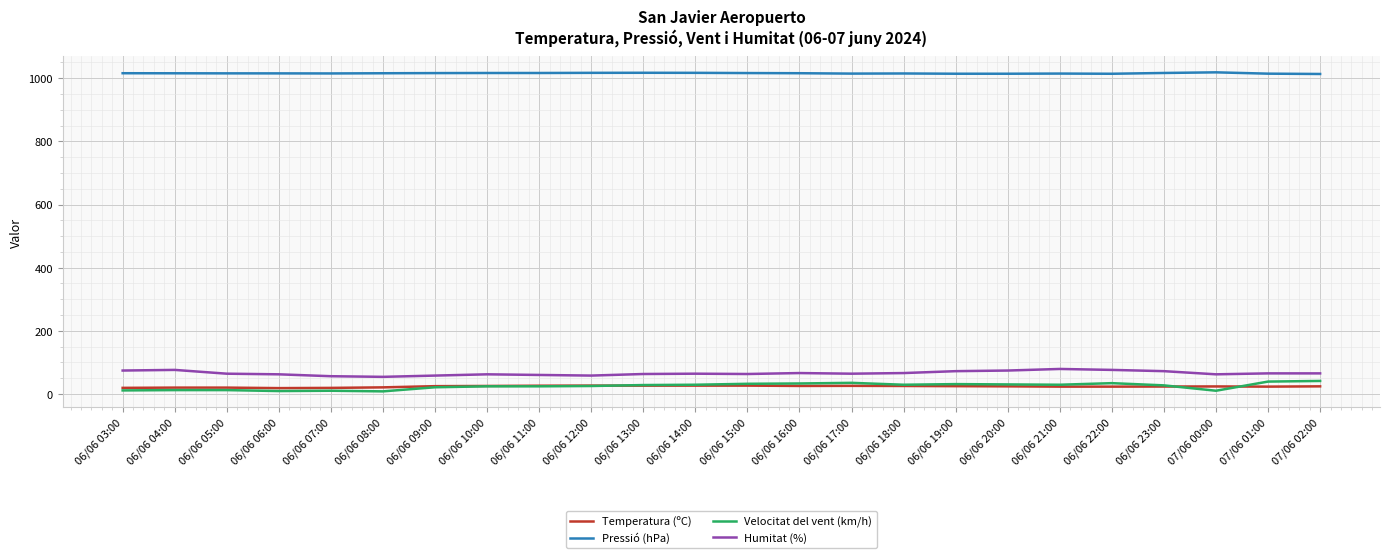

What is the spread (max minus min) of values at 06/06 10:00?

992.6